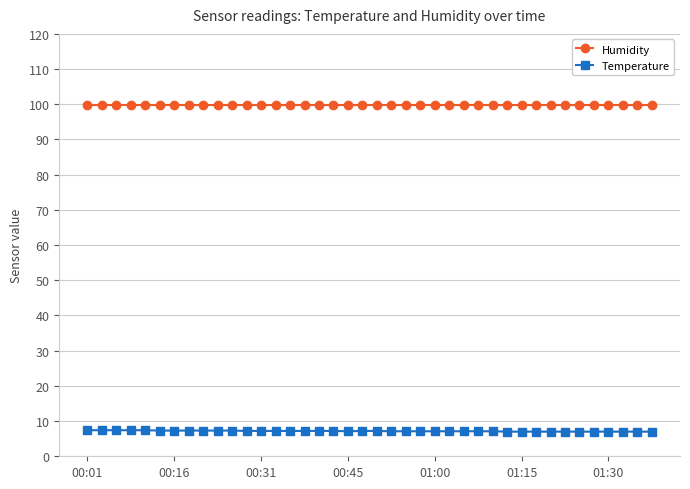

List the series in order of their peak value, highest first.

Humidity, Temperature